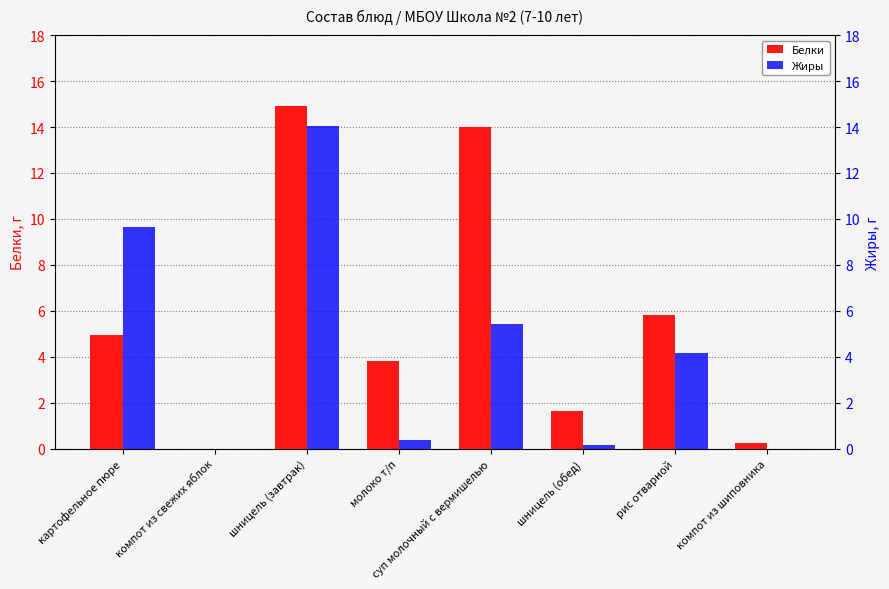

How many bars are there in each group?

2